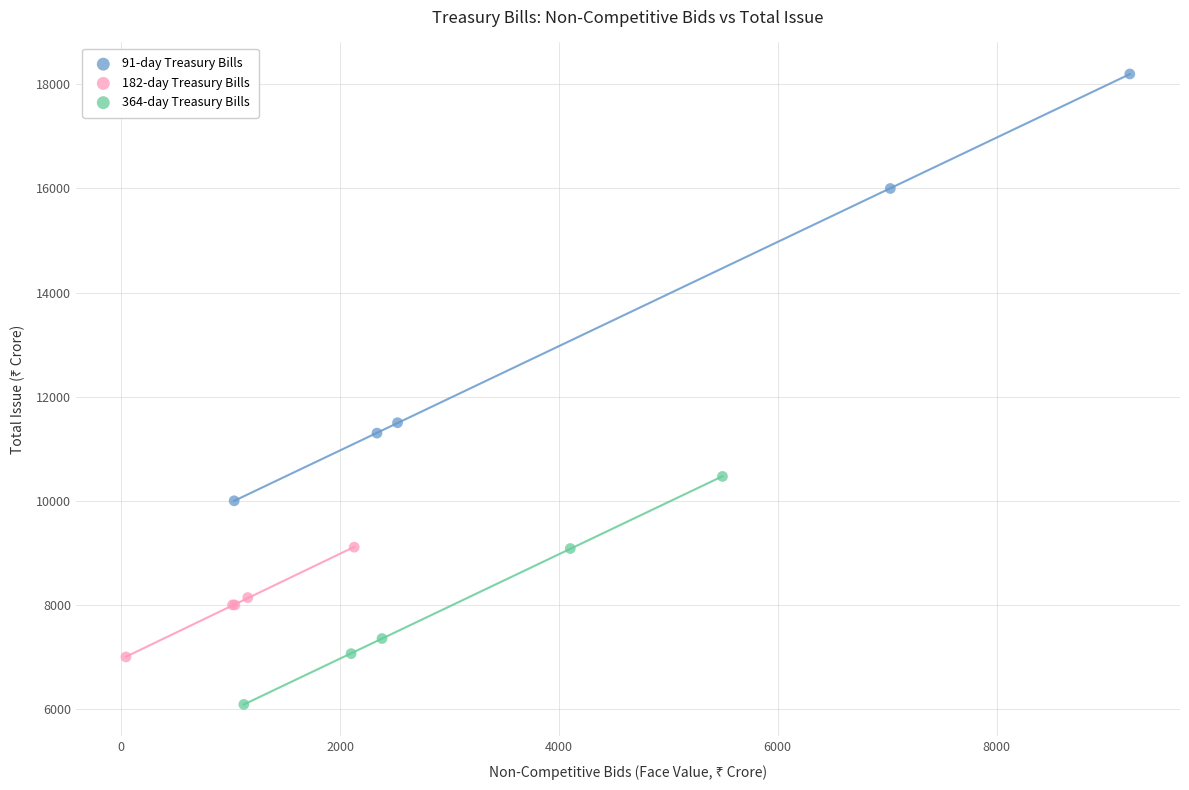

Which series has the largest Y range (max minus min)?

91-day Treasury Bills